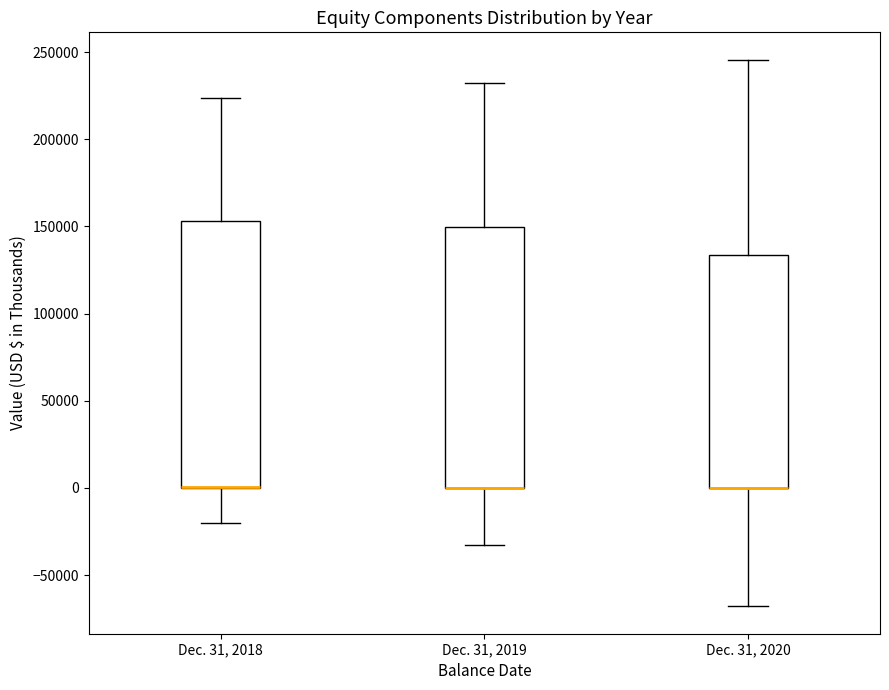

Where does the upper whisker of the box for Dec. 31, 2020 end on the y-axis? The values are not printed on the chart, so give them approximately, as read against the axis.

245000